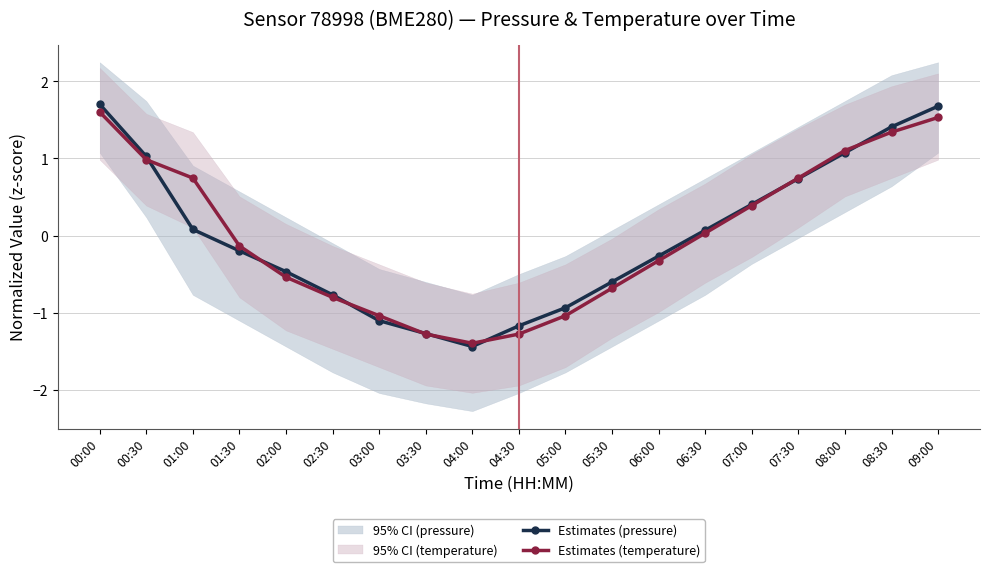

Between 00:30 and 01:30, which is larger?

00:30